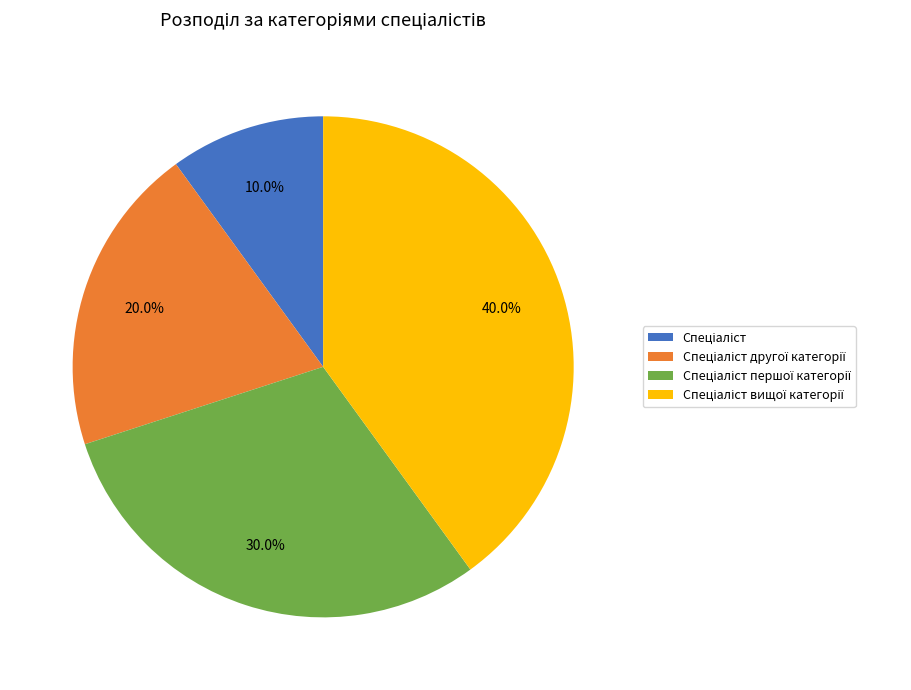

Is there any slice that represents more than half of the pie?

No